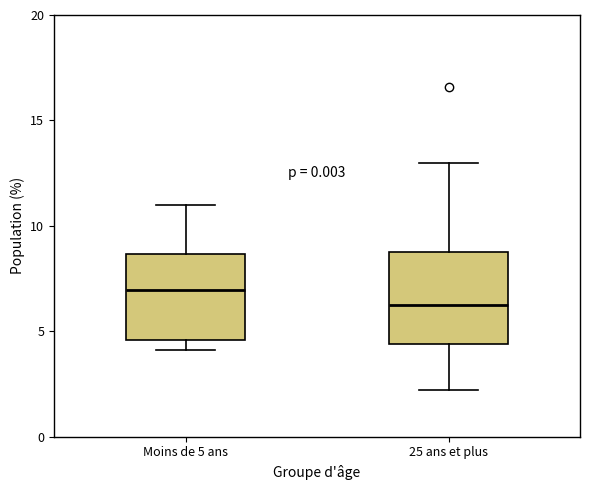

Where does the median line of the box for Moins de 5 ans sit on the y-axis? The values are not printed on the chart, so give them approximately, as read against the axis.

7.0